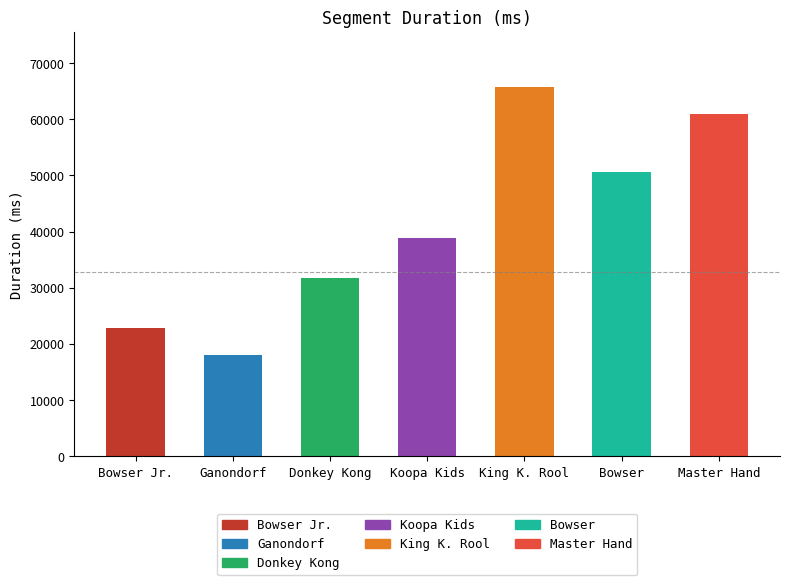

Is it true that the value at Bowser Jr. is 22807?

True